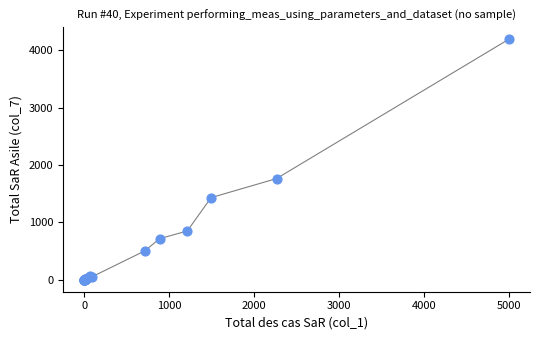

What Y value in the scatter plot is closest to 2095?

1762